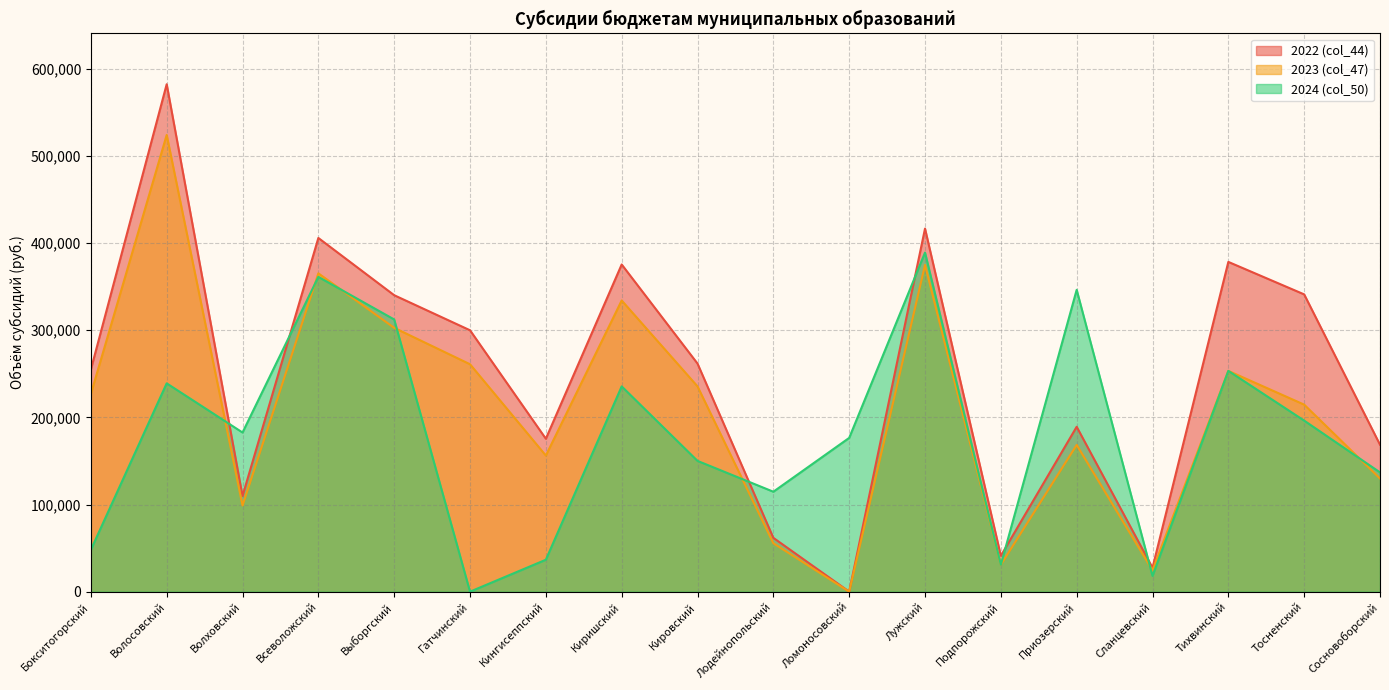

Which series has the widest spread of values?

2022 (col_44)